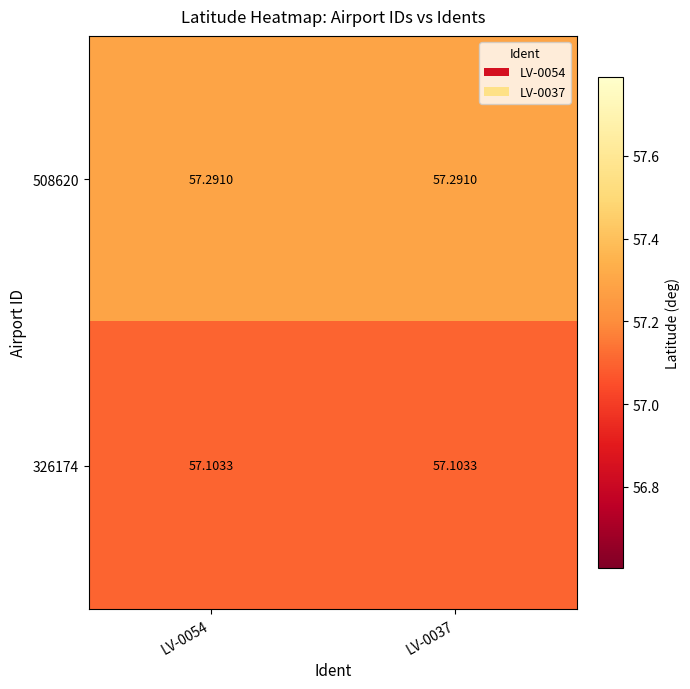

Is the value of 326174 at LV-0054 greater than the value of 508620 at LV-0054?

No